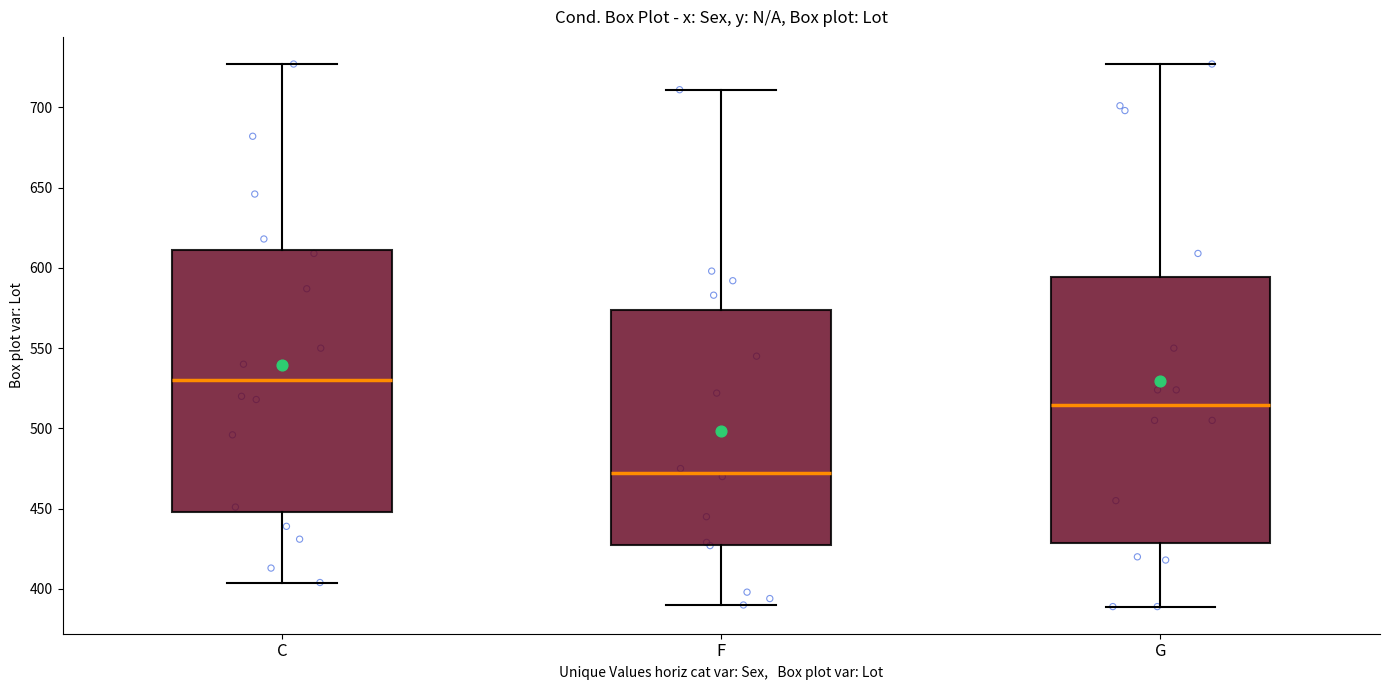

Reading left to right, transcribe this box plot: for each box, give where its median line is, the range the box spans, and where its two whiskers end, as read against the y-axis. The values are not printed on the chart, so give them approximately, as read against the axis.

C: median 530, box 450 to 610, whiskers 405 to 725
F: median 475, box 430 to 575, whiskers 390 to 710
G: median 515, box 430 to 595, whiskers 390 to 725